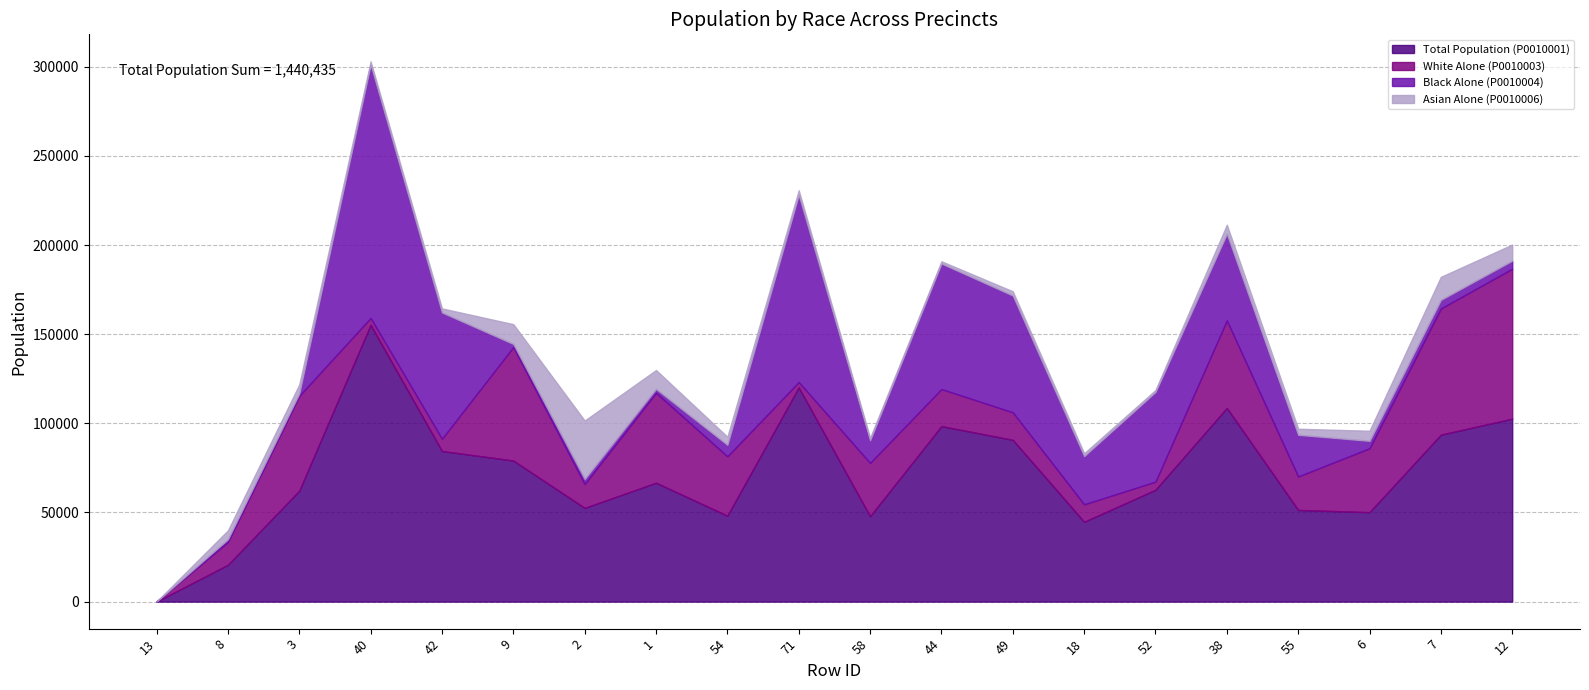

What is the greatest value displayed?

155252